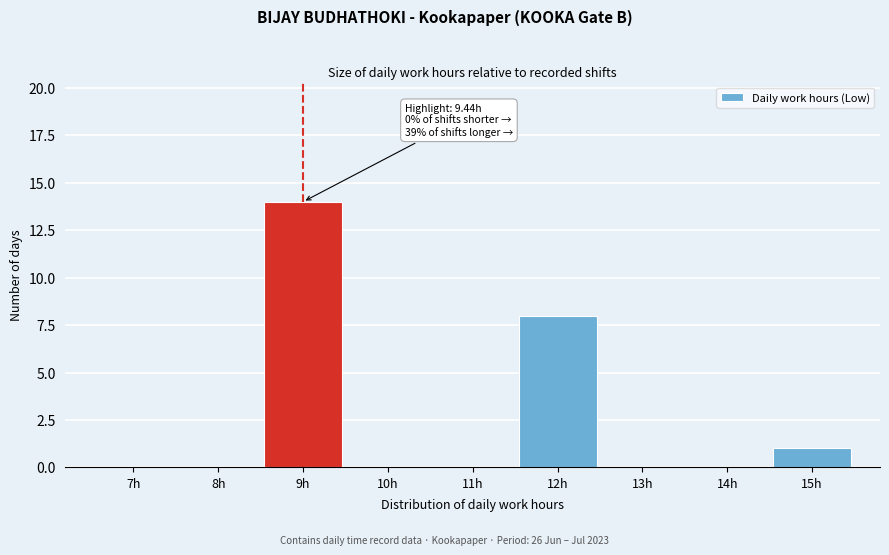

Reading left to right, extract all data points from this chart.

7h=0	8h=0	9h=14	10h=0	11h=0	12h=8	13h=0	14h=0	15h=1